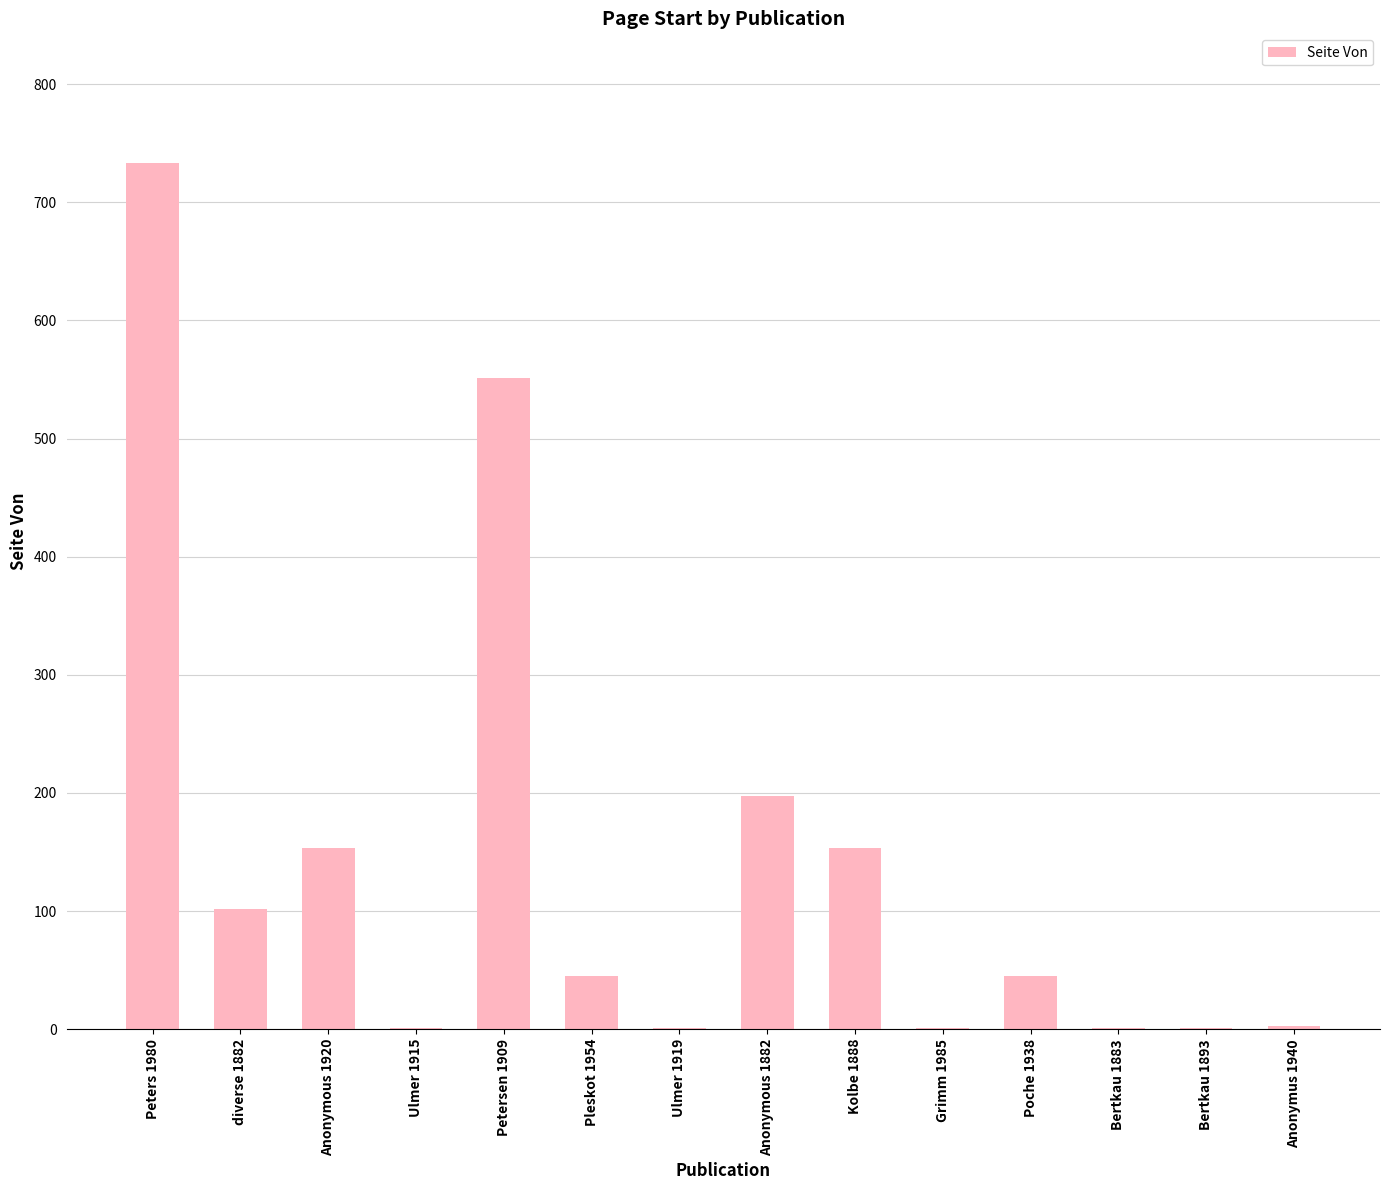

What is the change in value from Peters 1980 to Pleskot 1954?

-688